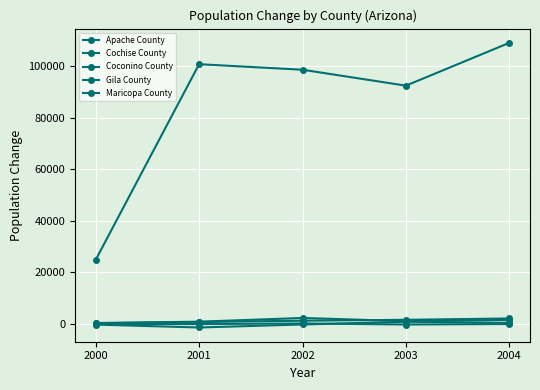

At which label does Gila County first exceed -34?

2000